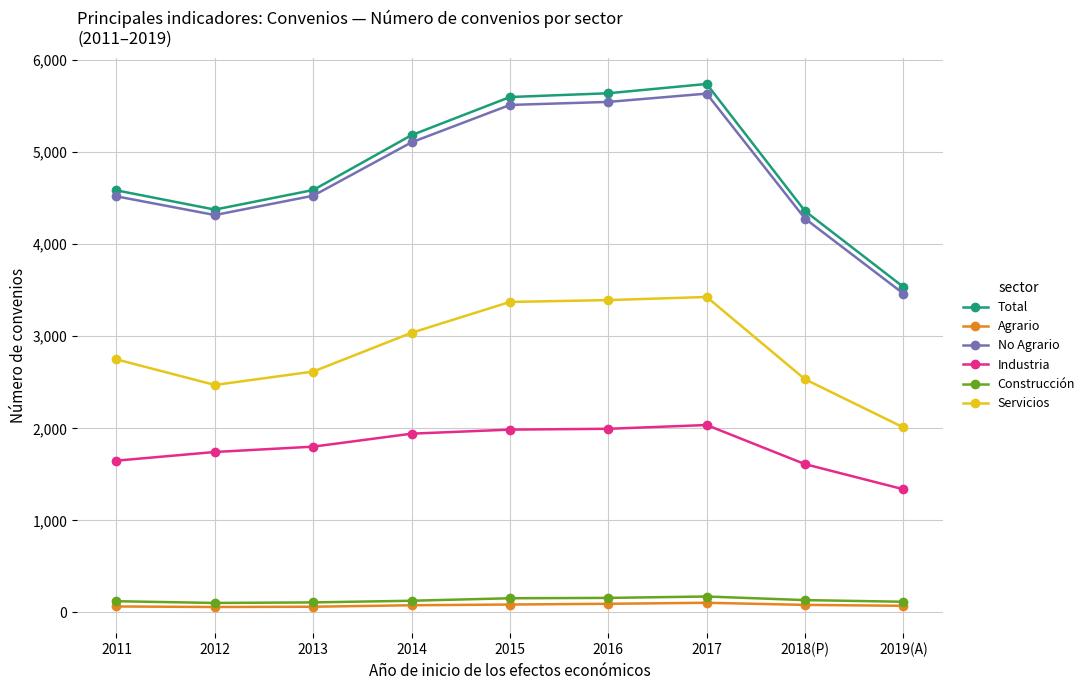

What is the sum of all No Agrario values?

42908